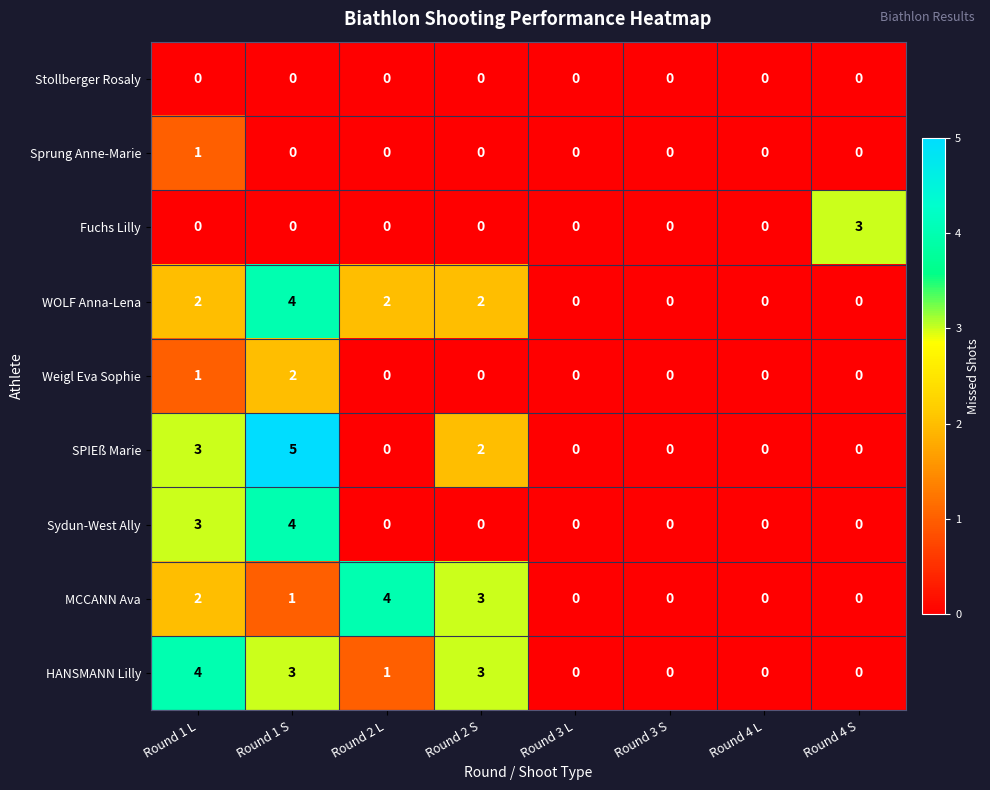

How many series are shown in this chart?

9